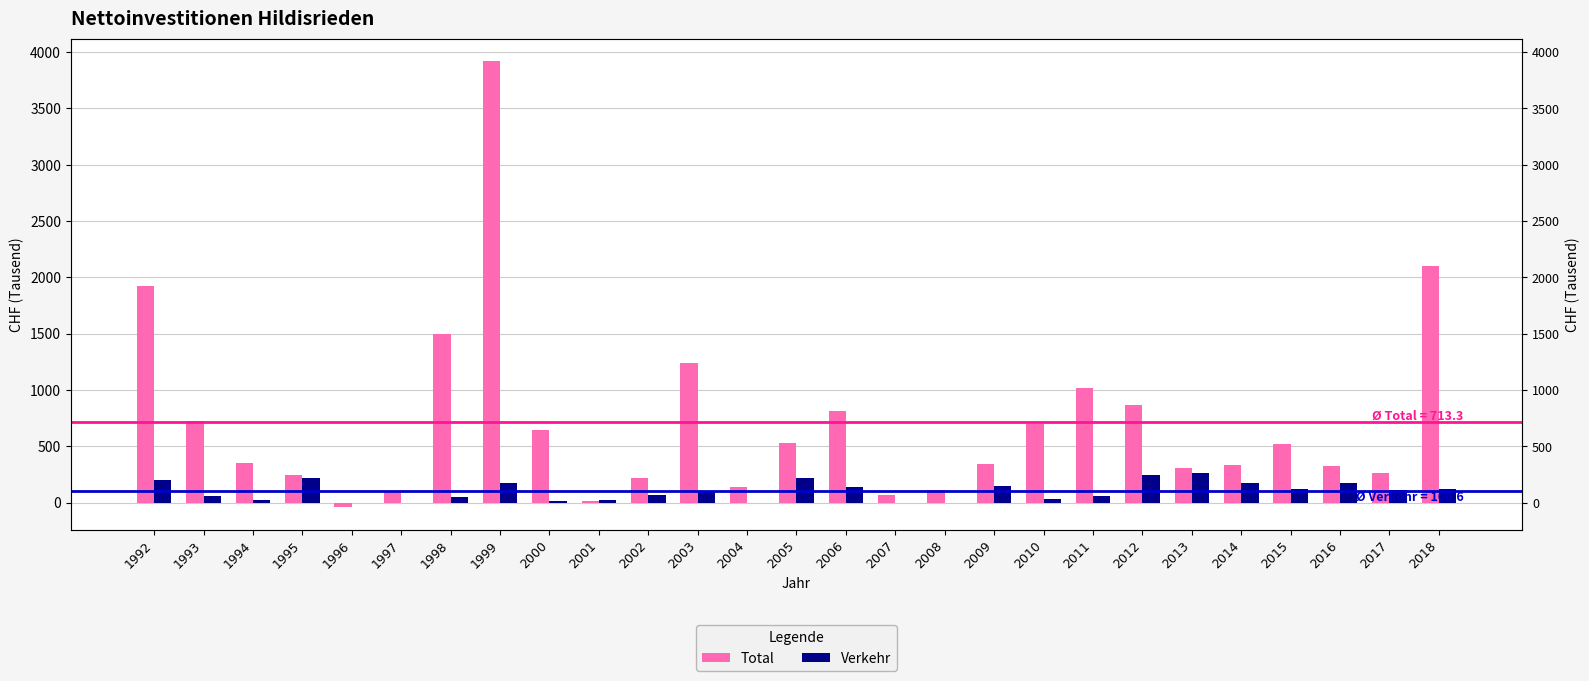

What value does the Verkehr series have at 2014?

177.9